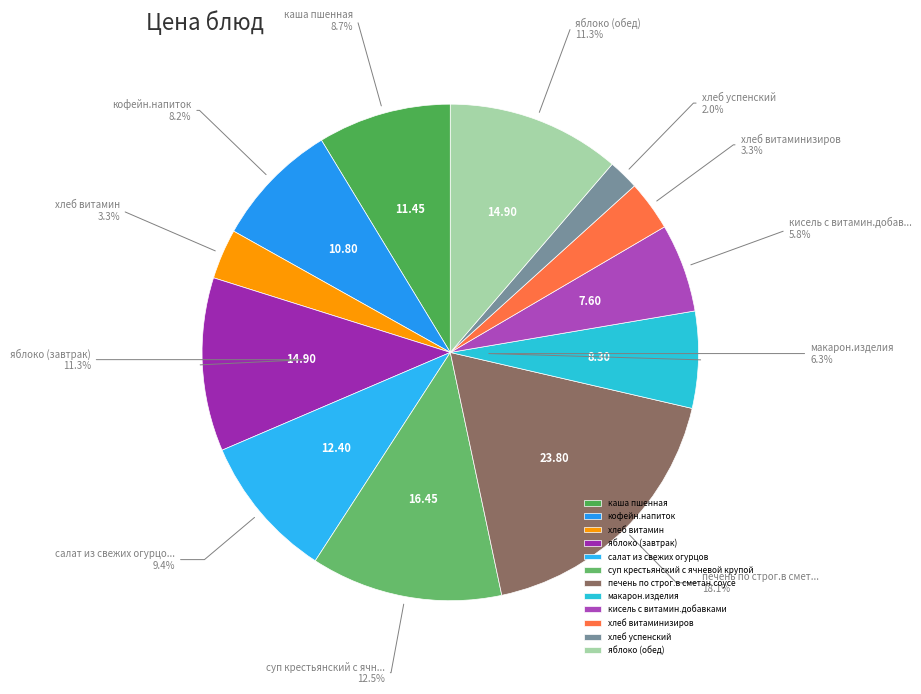

To the nearest percent, what is the difference between the largest and smallest slice percentages?

16%